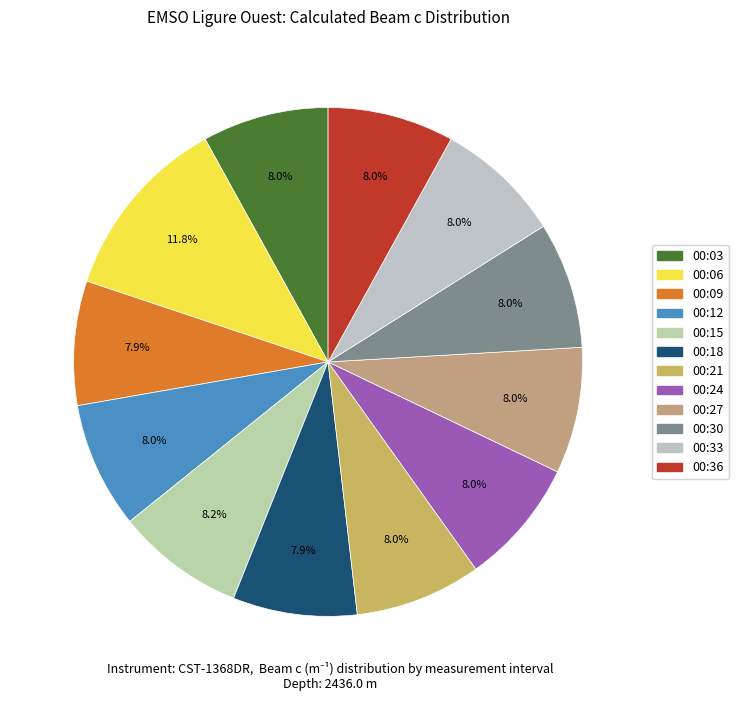

Is it true that 00:33 is 18% of the pie?

False